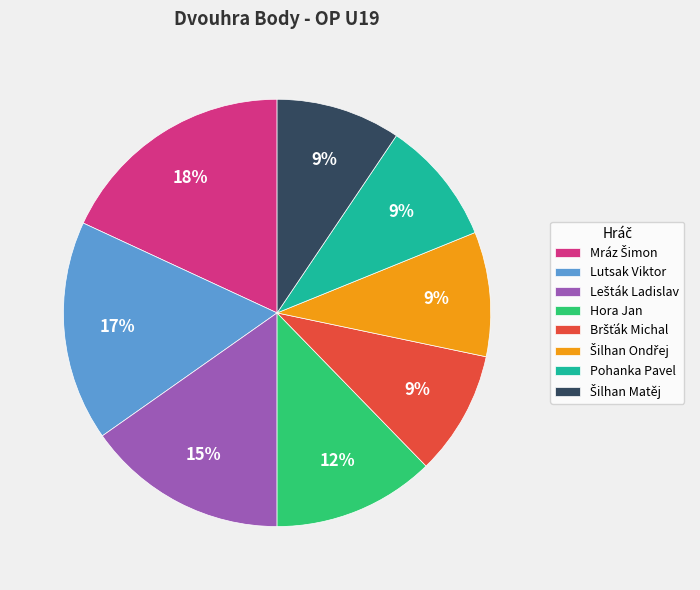

To the nearest percent, what is the difference between the Hora Jan and Pohanka Pavel slice percentages?

3%